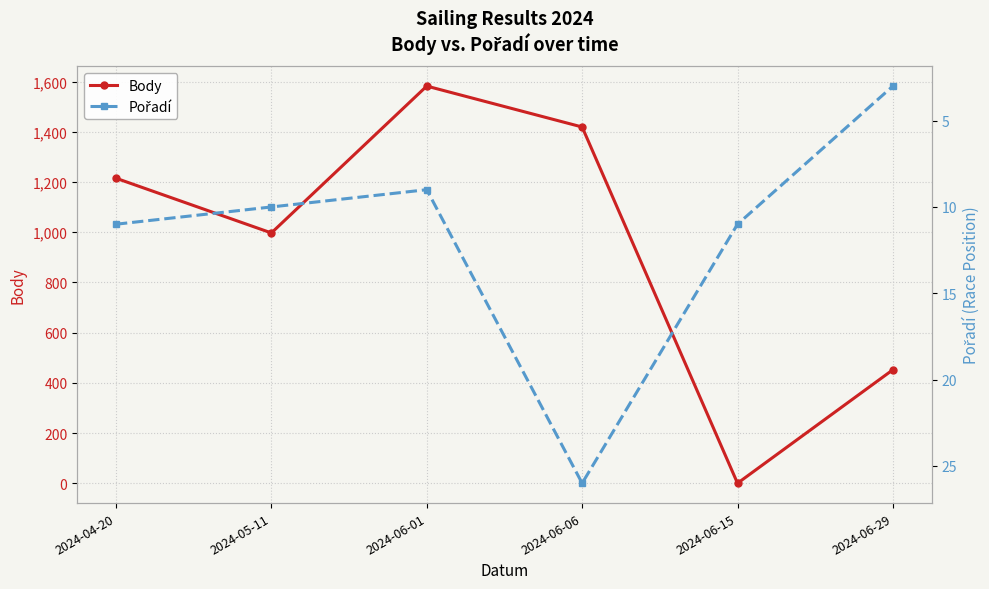

What is the difference between the maximum and minimum values in the Body series?

1582